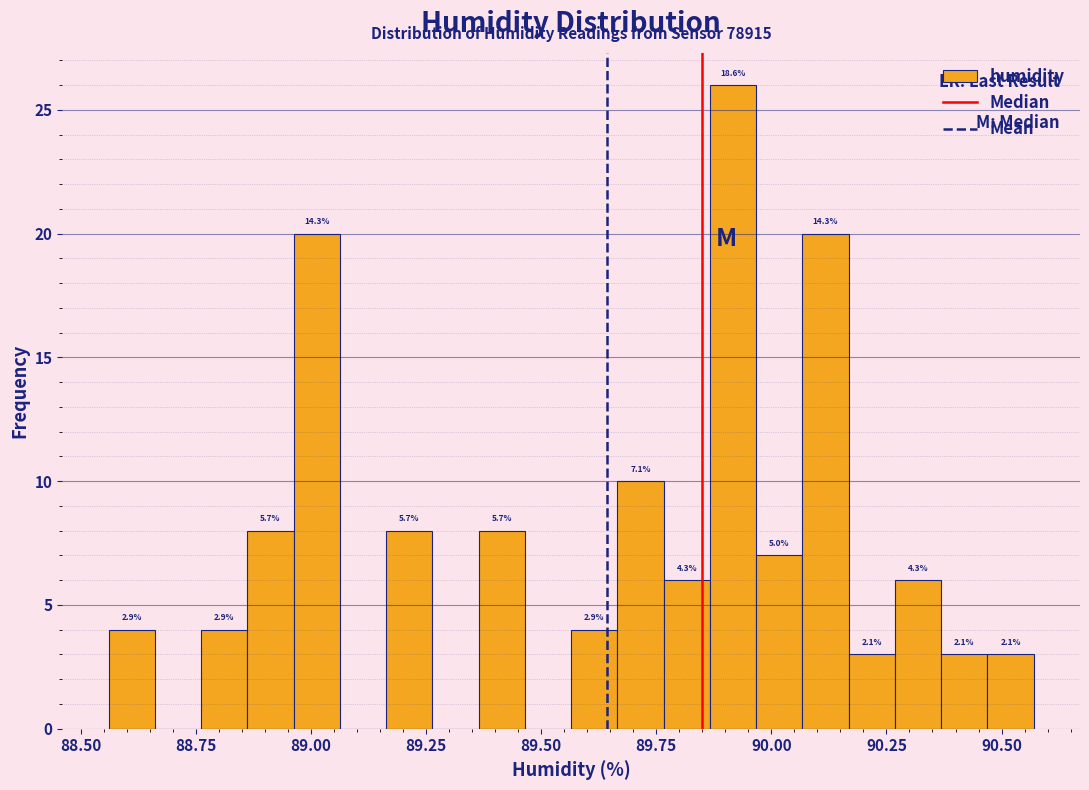

Read against the x-axis, roughly where is the centre of the tallest bar?

89.90